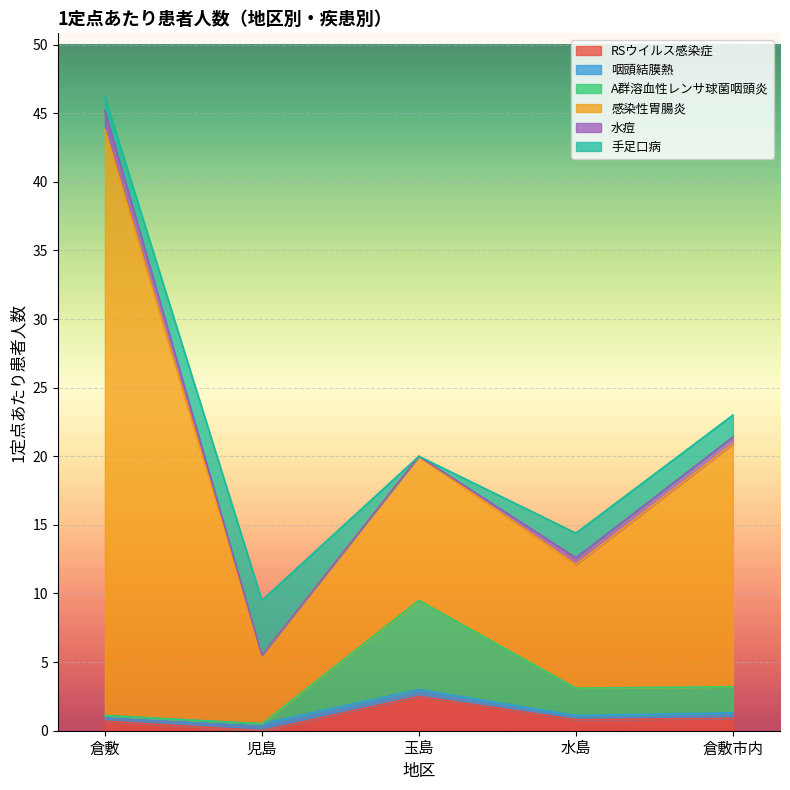

How many lines are shown in the chart?

6